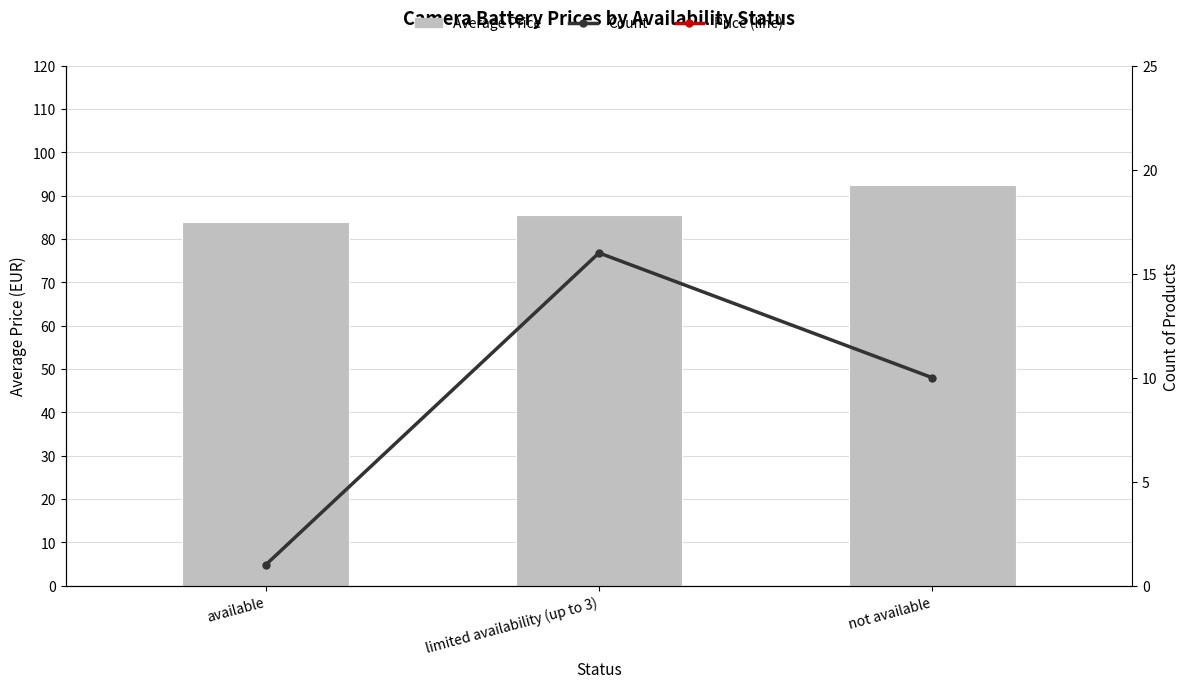

Which series has the largest total across all categories?

Average Price